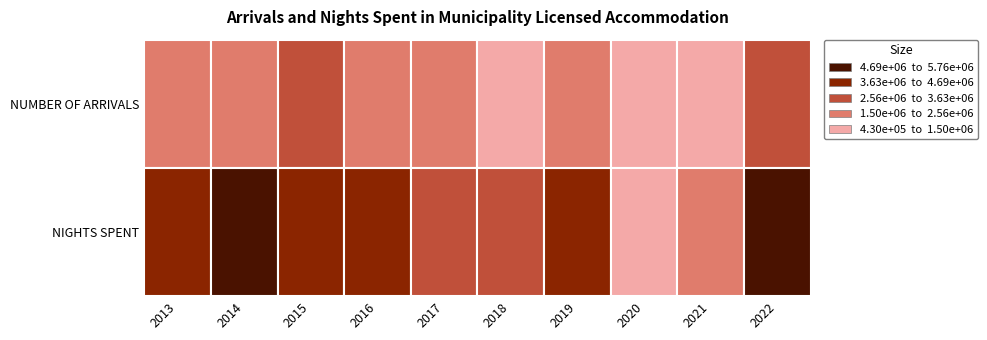

The value of NUMBER OF ARRIVALS at 2020 is 430328. True or false?

True